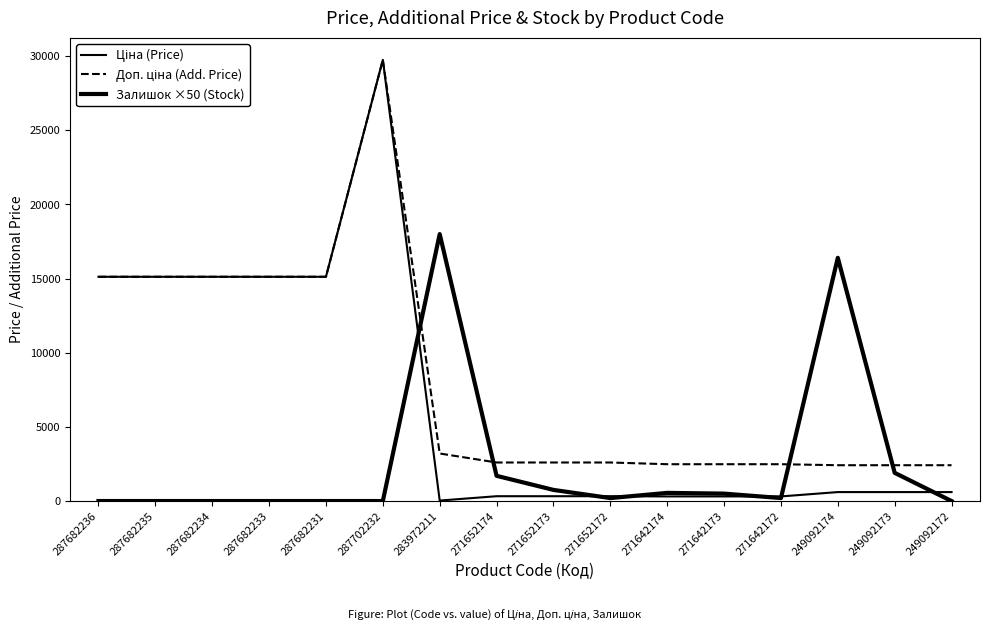

Is this an area chart (filled region under the line)?

No